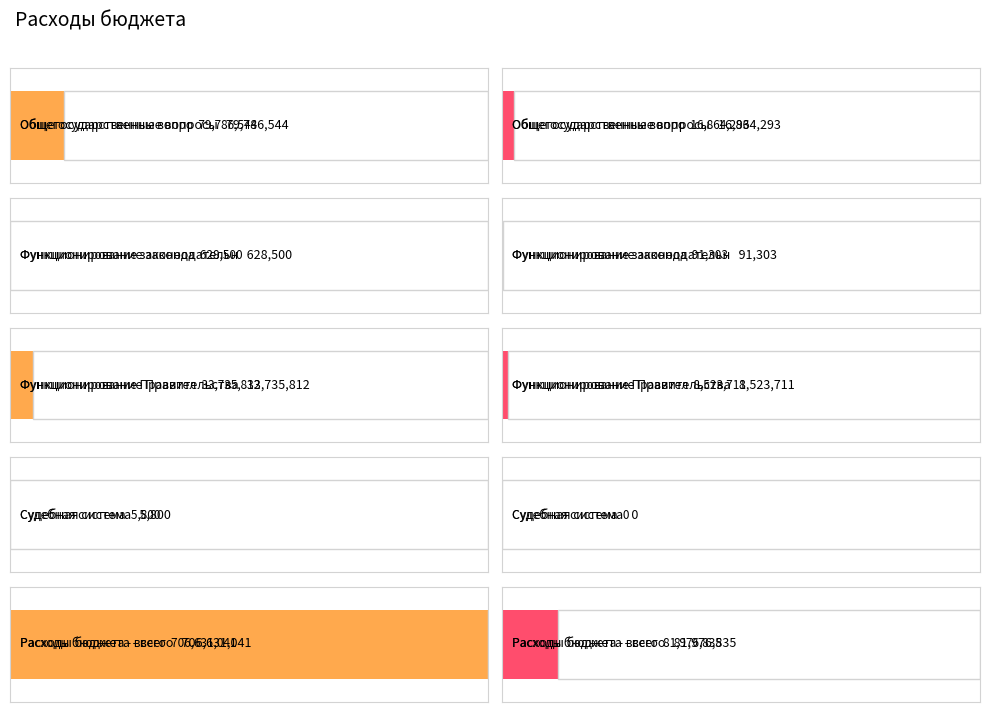

How many series are shown in this chart?

2